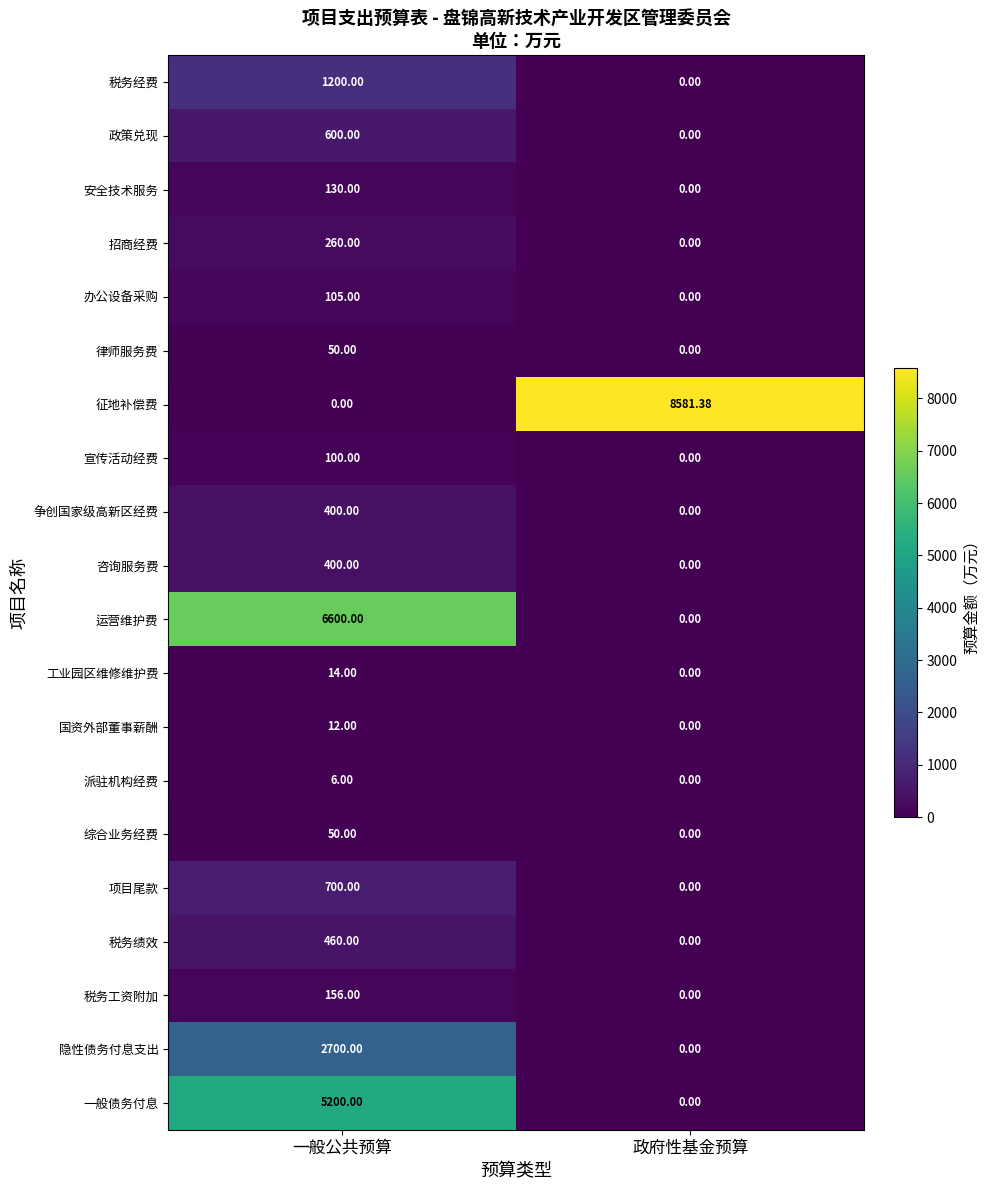

Which series has the largest range (max minus min)?

征地补偿费